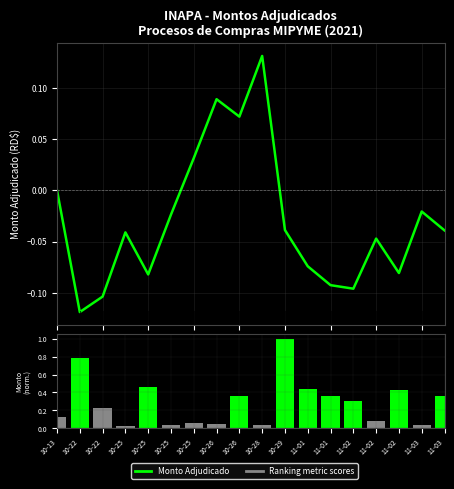

The Ranking metric scores series shows 0.2 at 11-01. True or false?

False